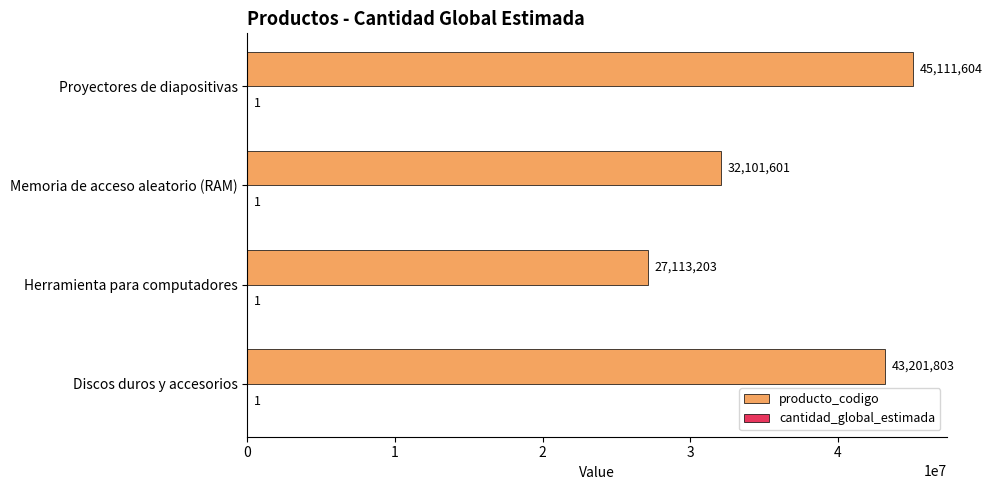

Where is producto_codigo nearest to the value 36112403?

Memoria de acceso aleatorio (RAM)